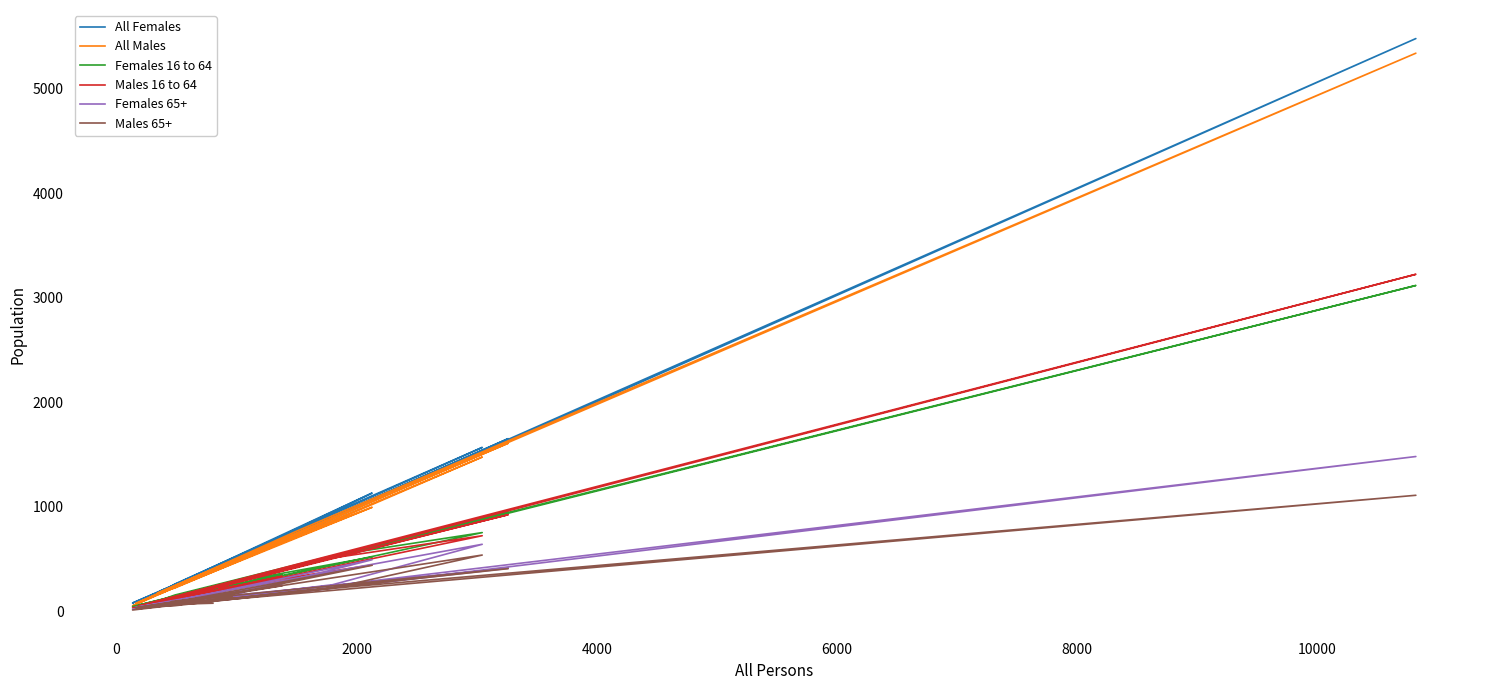

What is the value of the All Females point at the 9th from the left?

90